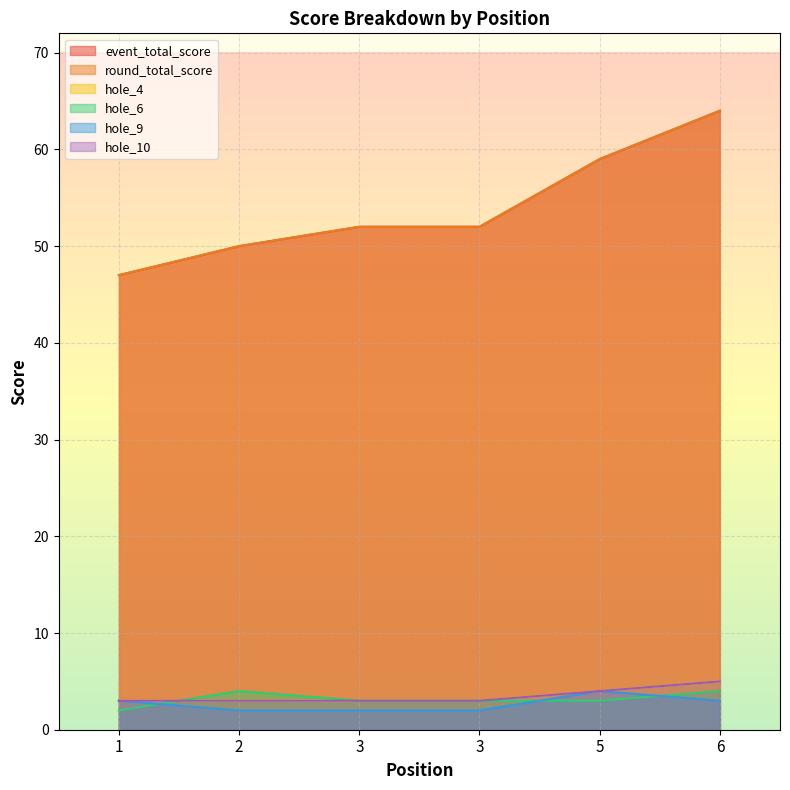

At which category is the sum across all series the highest?

6